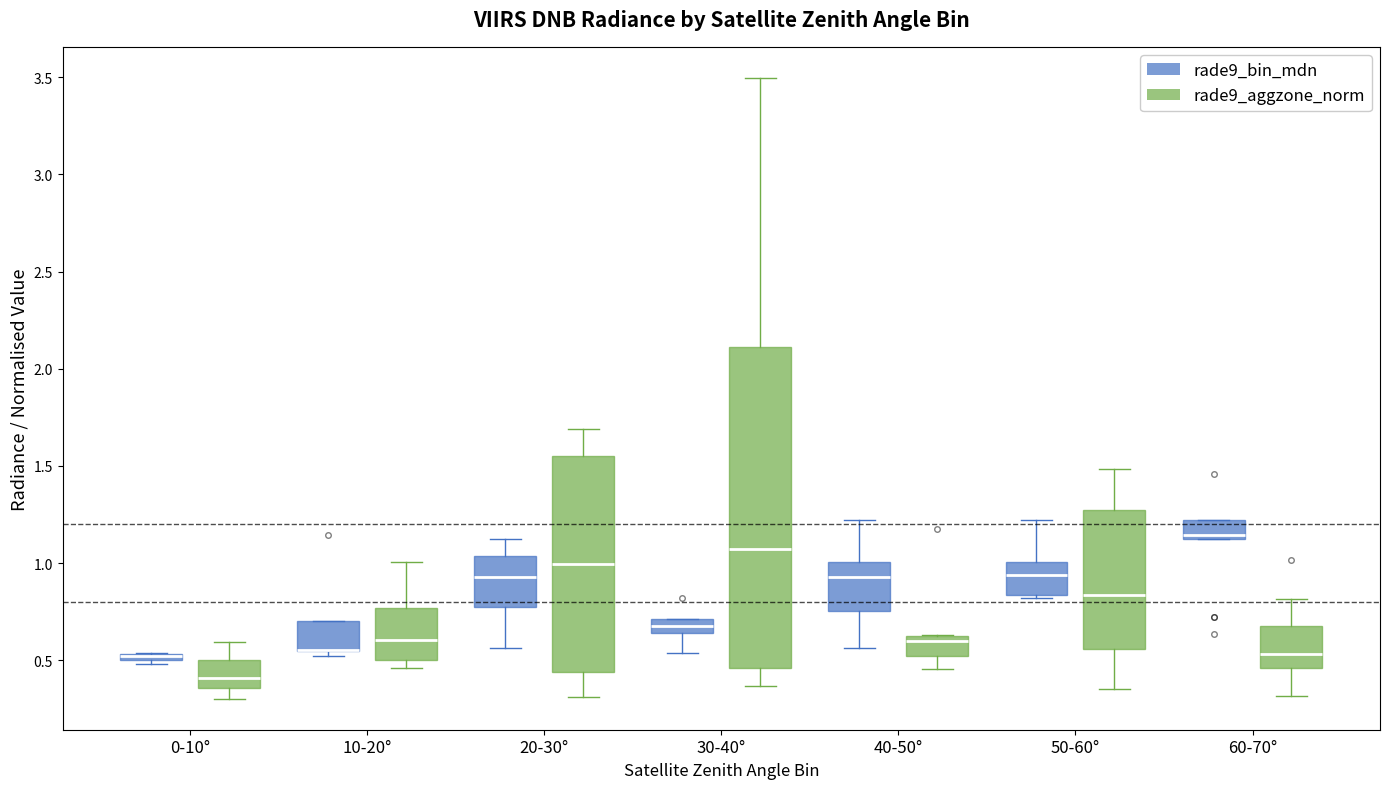

Where does the lower whisker of the box for 0-10° (rade9_aggzone_norm) end on the y-axis? The values are not printed on the chart, so give them approximately, as read against the axis.

0.30